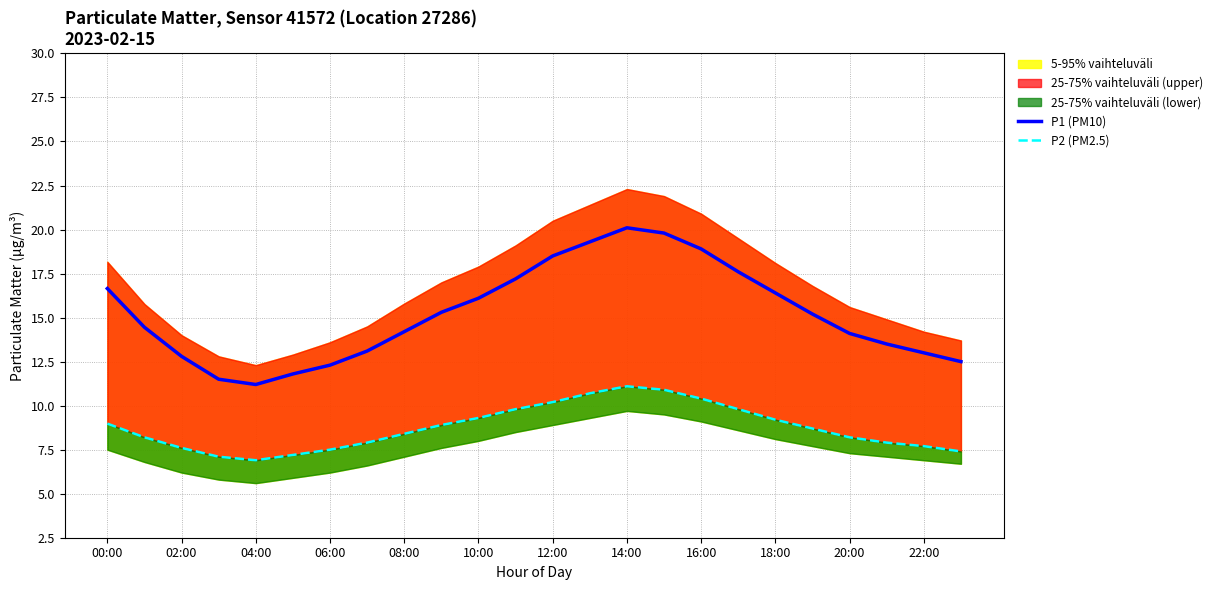

How many values in the P2 (PM2.5) series exceed 8?

15